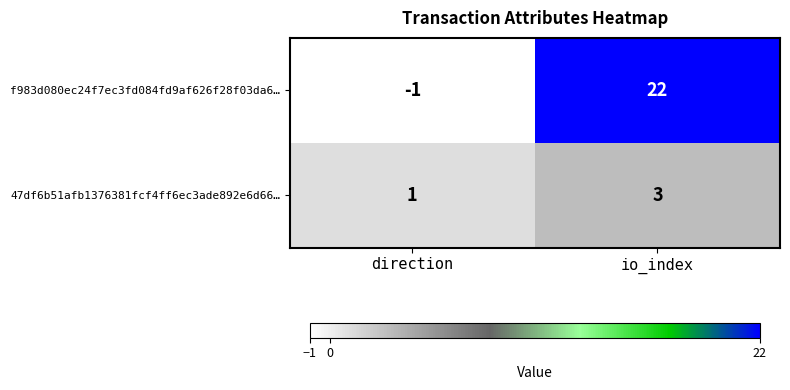

Rank the series at io_index from lowest to highest value.

47df6b51afb1376381fcf4ff6ec3ade892e6d66…, f983d080ec24f7ec3fd084fd9af626f28f03da6…